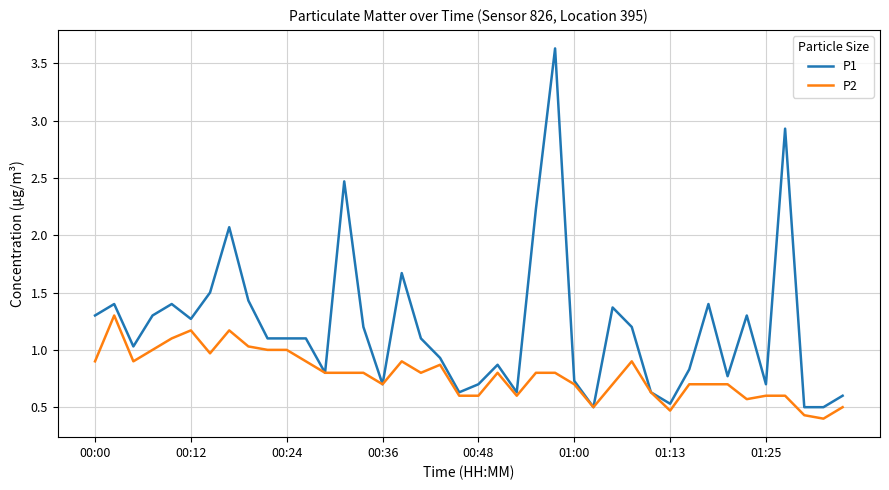

Does the chart display data point markers on the line(s)?

No